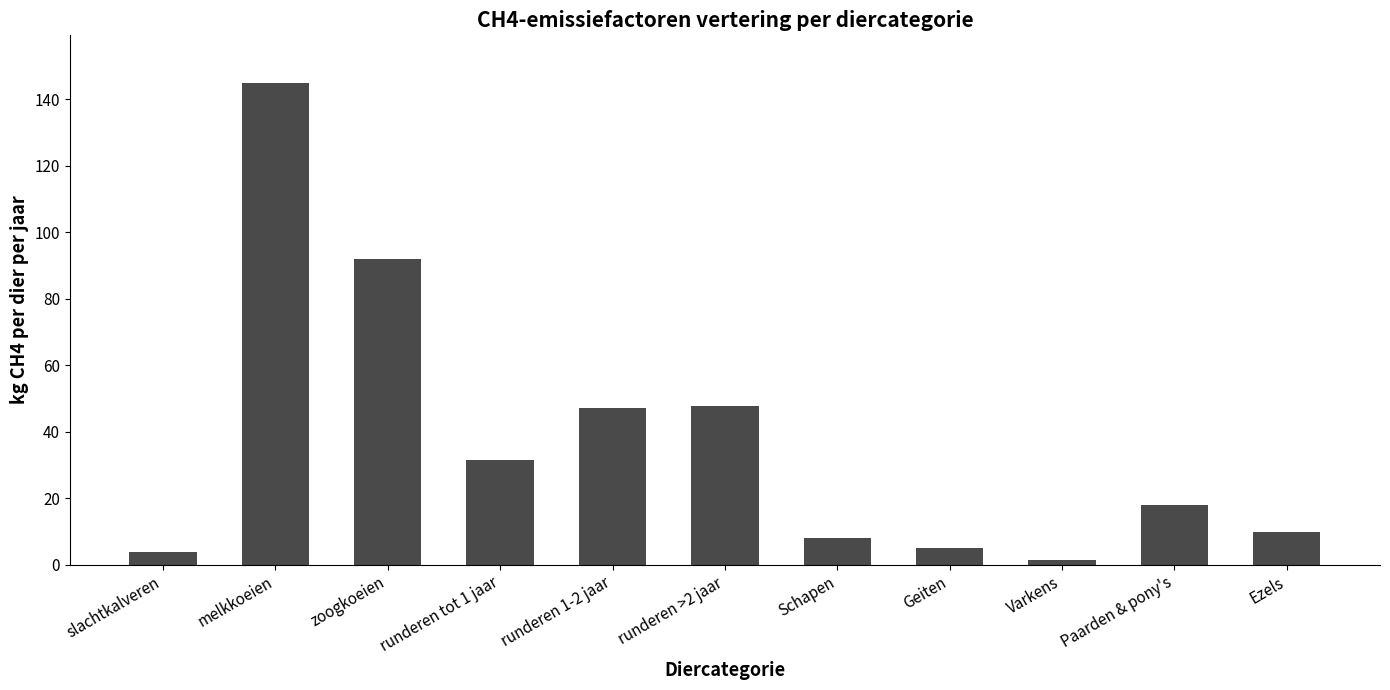

Are the bars horizontal?

No